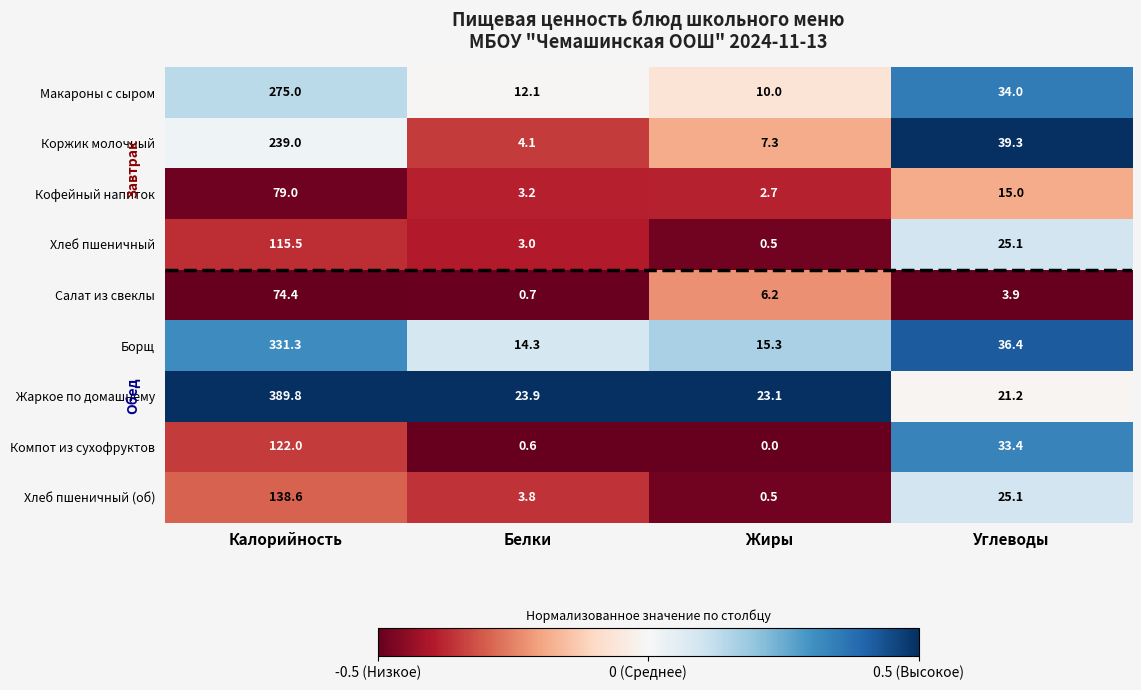

At which label does Макароны с сыром first exceed 34?

Калорийность